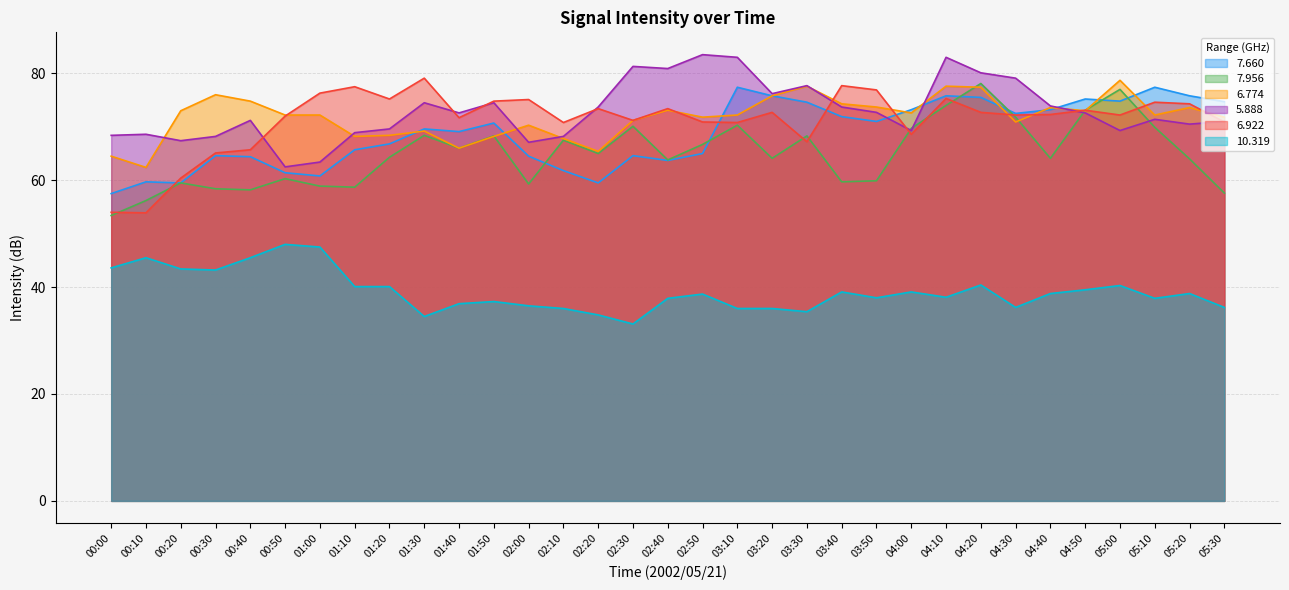

What is the difference between the second highest and minimum values in the   7.660 series?

19.9